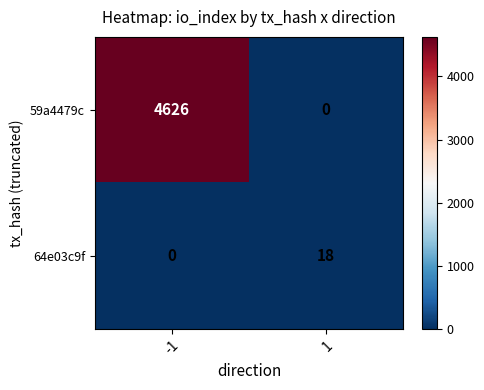

Is it true that 64e03c9f equals 18 at 1?

True